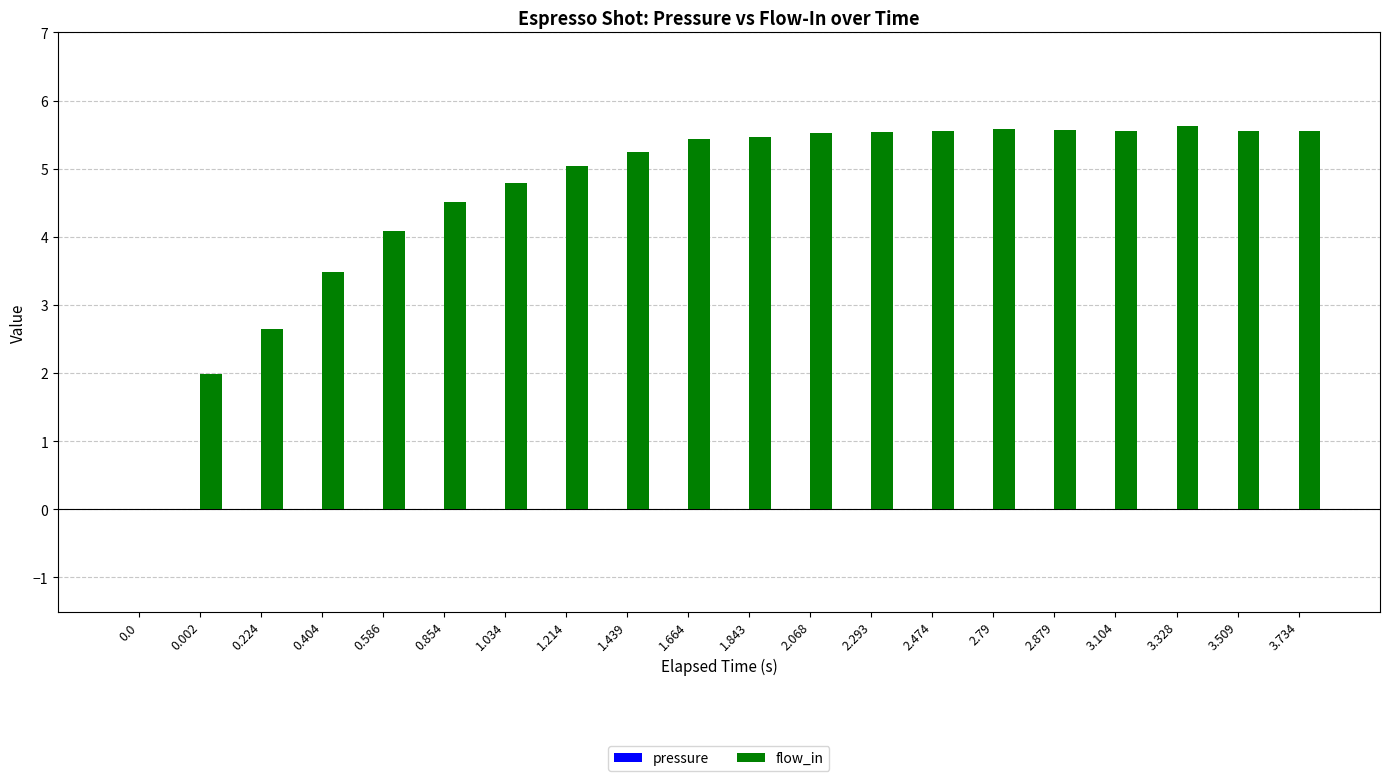

Which series has the largest total across all categories?

flow_in